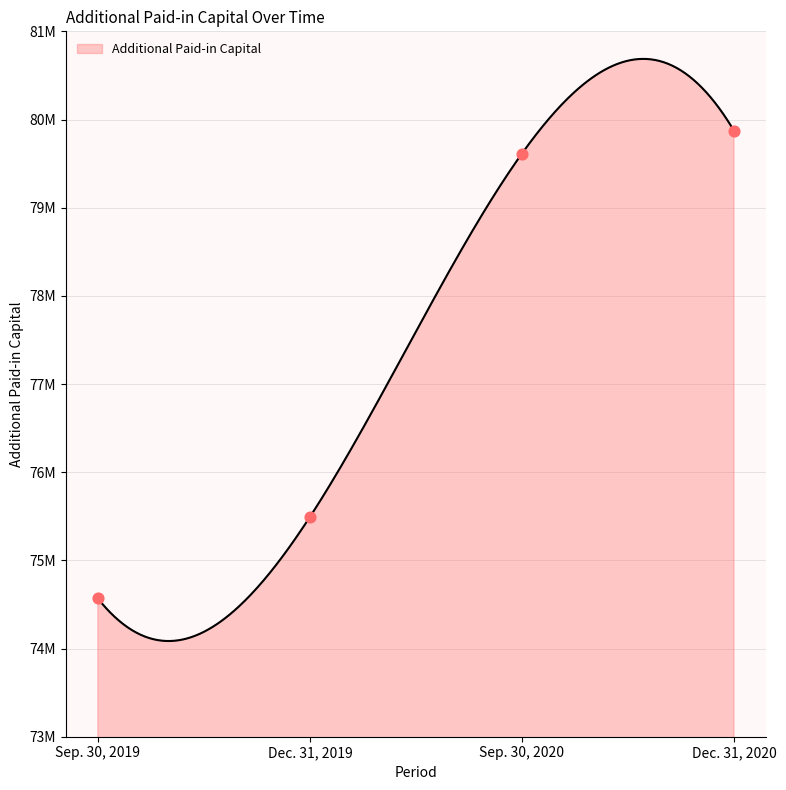

Approximately how many times larger is the value at Sep. 30, 2020 compared to Dec. 31, 2019?

1.1